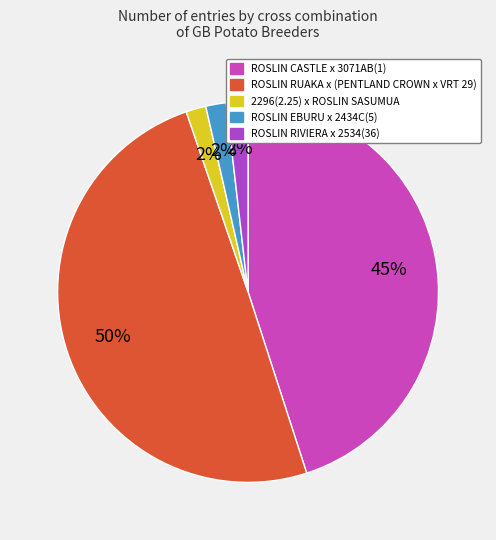

To the nearest percent, what portion does ROSLIN EBURU x 2434C(5) represent?

2%